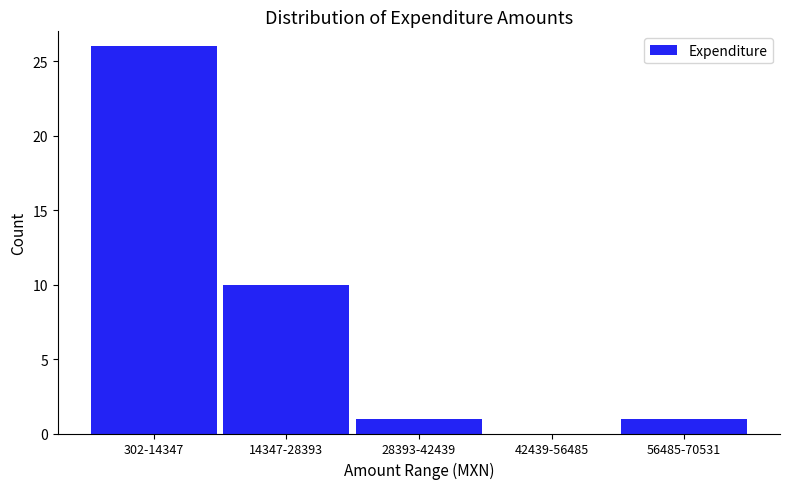

Reading left to right, transcribe all the data shown in this chart.

302-14347=26	14347-28393=10	28393-42439=1	42439-56485=0	56485-70531=1